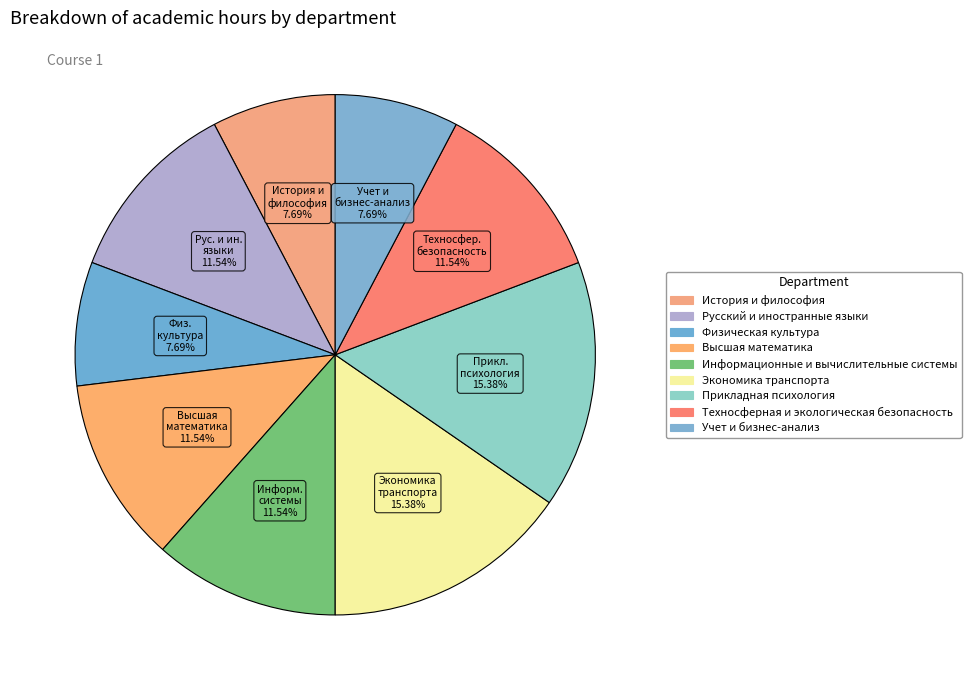

Count the number of slices in the pie.

9